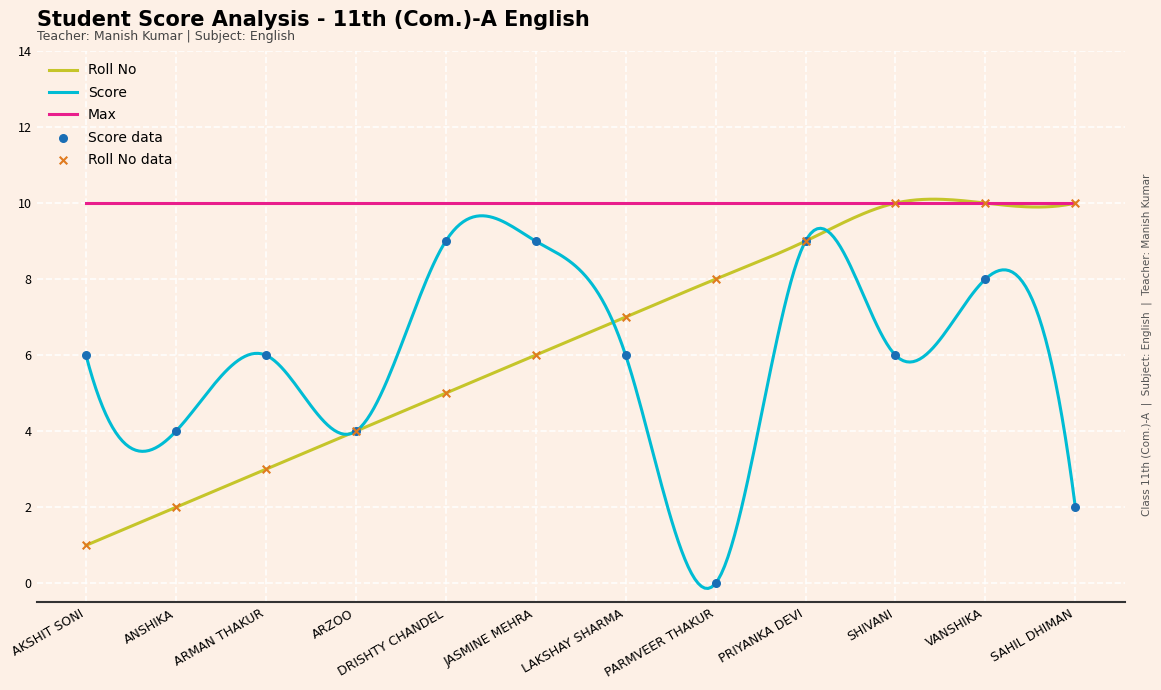

Which series contains the highest Y value?

Roll No